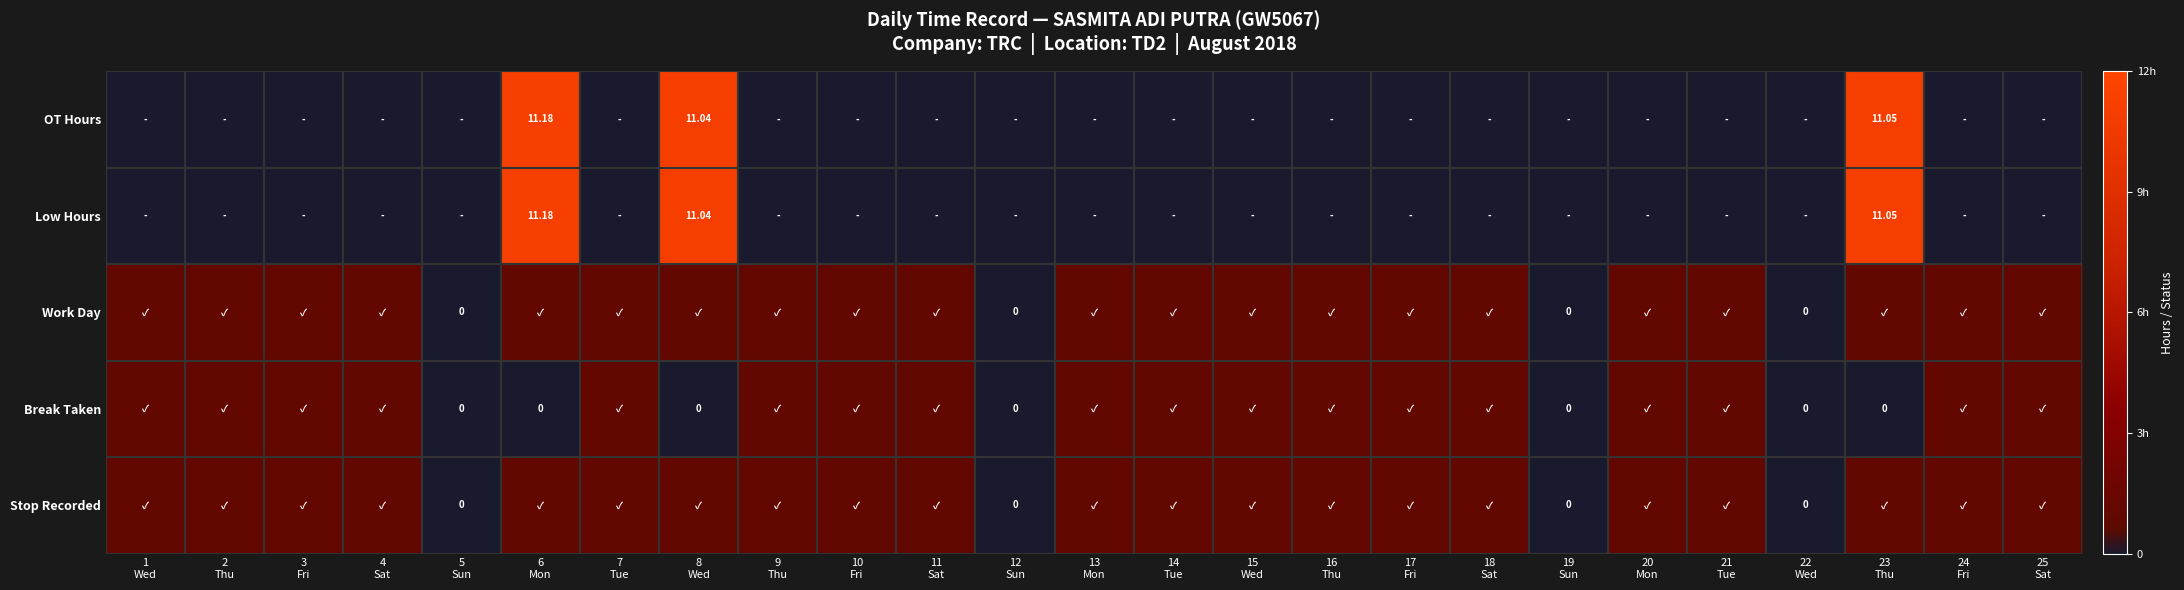

At which category is the sum across all series the highest?

6
Mon